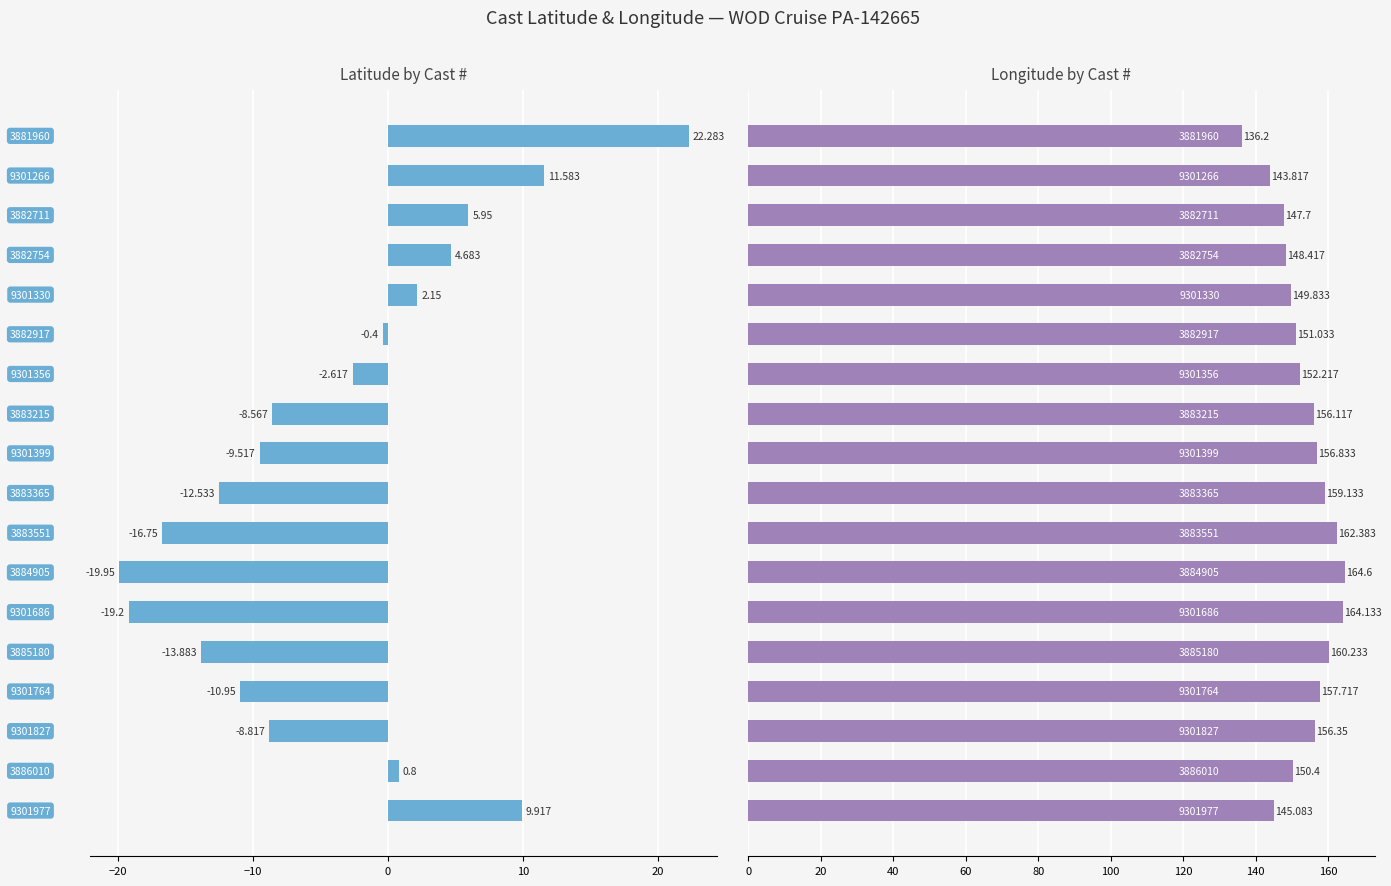

The Latitude series shows 2.9 at 10. True or false?

False